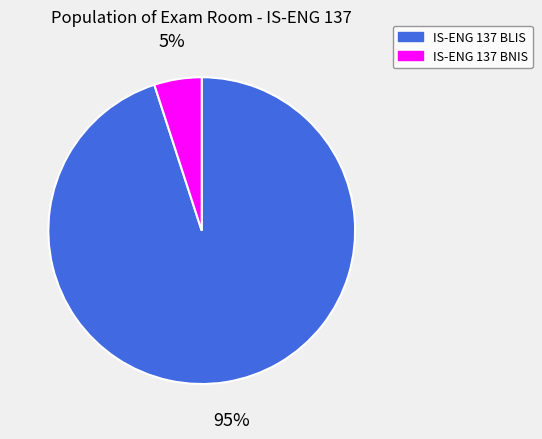

Is the sum of IS-ENG 137 BLIS and IS-ENG 137 BNIS greater than half?

Yes